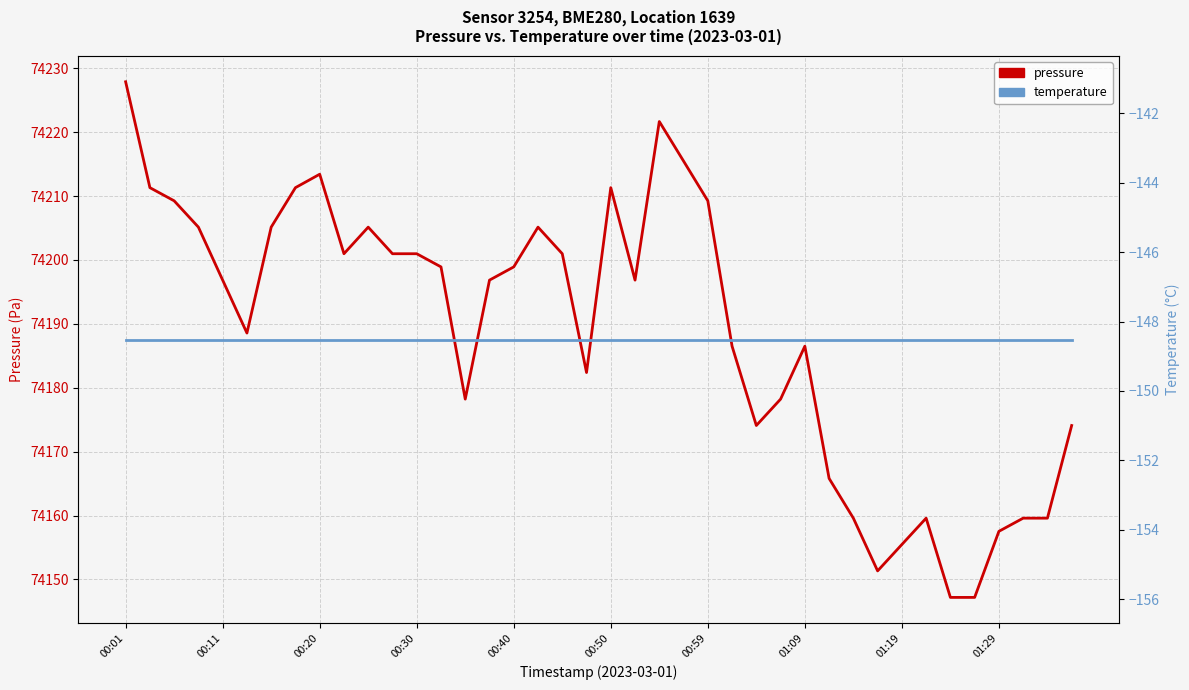

Reading right to left, list all the values displayed in this chart.

pressure: 74174.1	74159.6	74159.6	74157.5	74147.2	74147.2	74159.6	74155.5	74151.3	74159.6	74165.8	74186.5	74178.2	74174.1	74186.5	74209.2	74215.5	74221.7	74196.8	74211.3	74182.4	74201.0	74205.1	74198.9	74196.8	74178.2	74198.9	74201.0	74201.0	74205.1	74201.0	74213.4	74211.3	74205.1	74188.6	74196.8	74205.1	74209.2	74211.3	74227.9
temperature: -148.5	-148.5	-148.5	-148.5	-148.5	-148.5	-148.5	-148.5	-148.5	-148.5	-148.5	-148.5	-148.5	-148.5	-148.5	-148.5	-148.5	-148.5	-148.5	-148.5	-148.5	-148.5	-148.5	-148.5	-148.5	-148.5	-148.5	-148.5	-148.5	-148.5	-148.5	-148.5	-148.5	-148.5	-148.5	-148.5	-148.5	-148.5	-148.5	-148.5